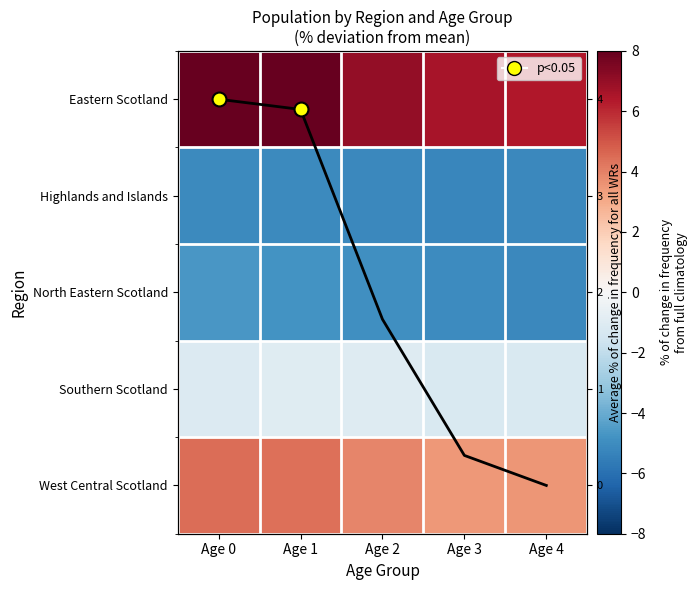

What is the difference between the second highest and minimum values in the Average series?

3.9